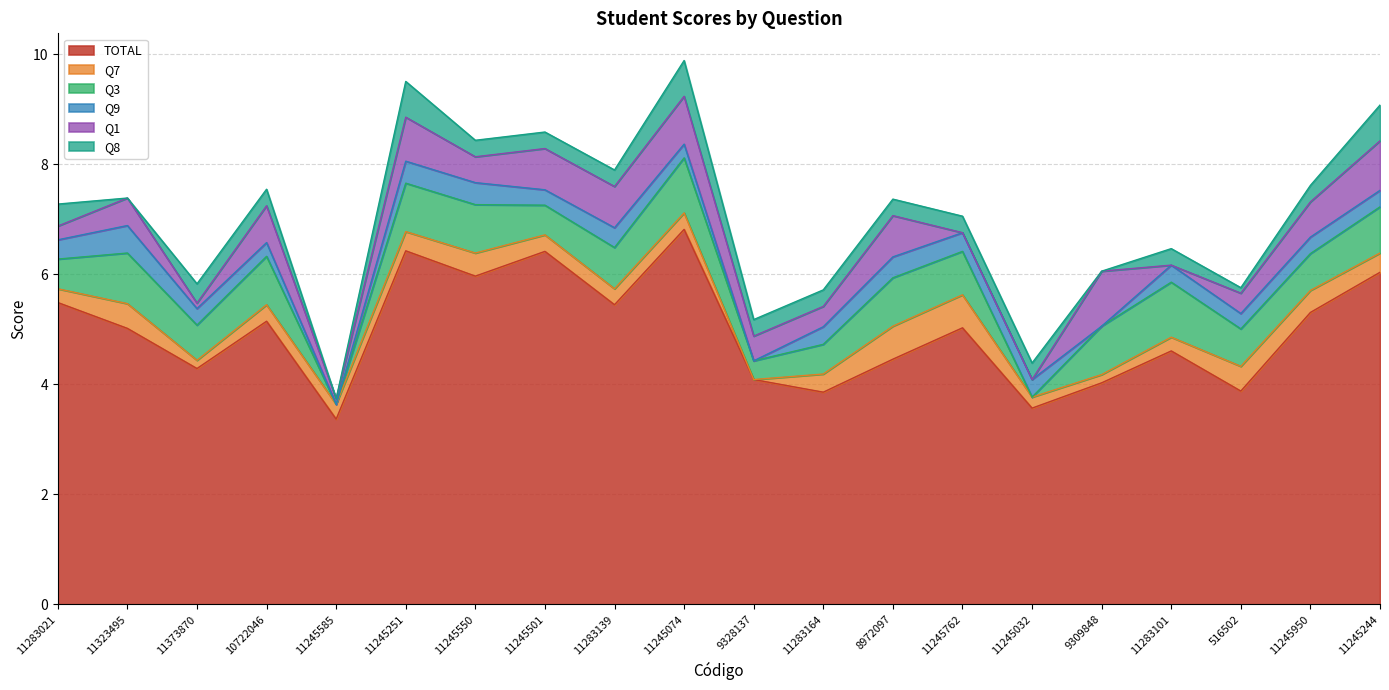

At how many categories does at least one series exceed 5?

11